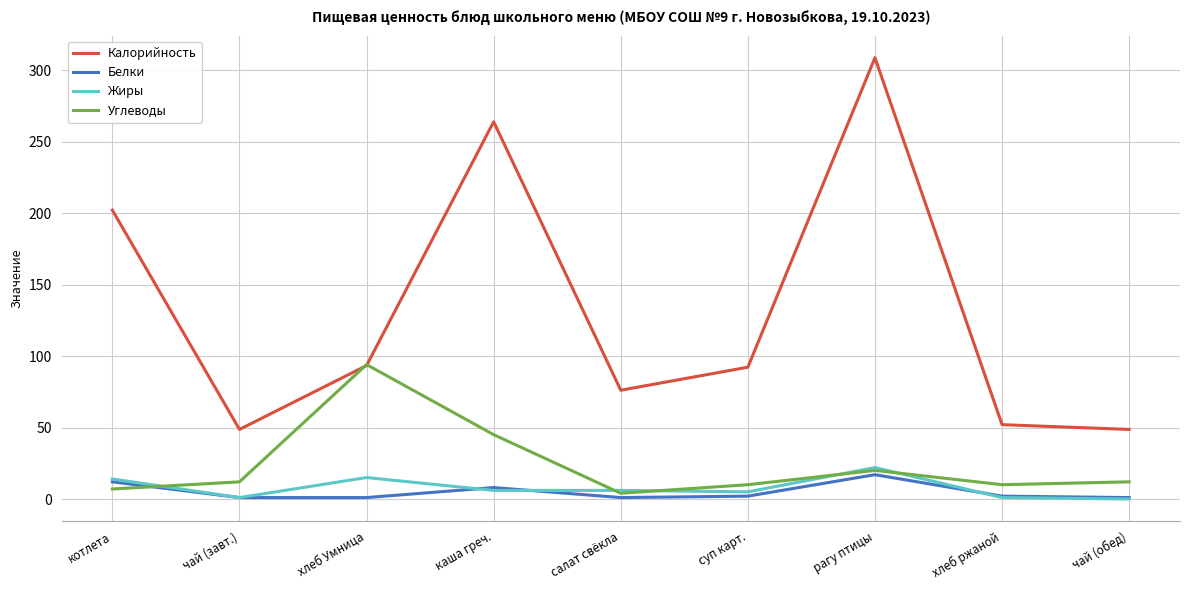

At which category does the chart reach its peak across all series?

рагу птицы